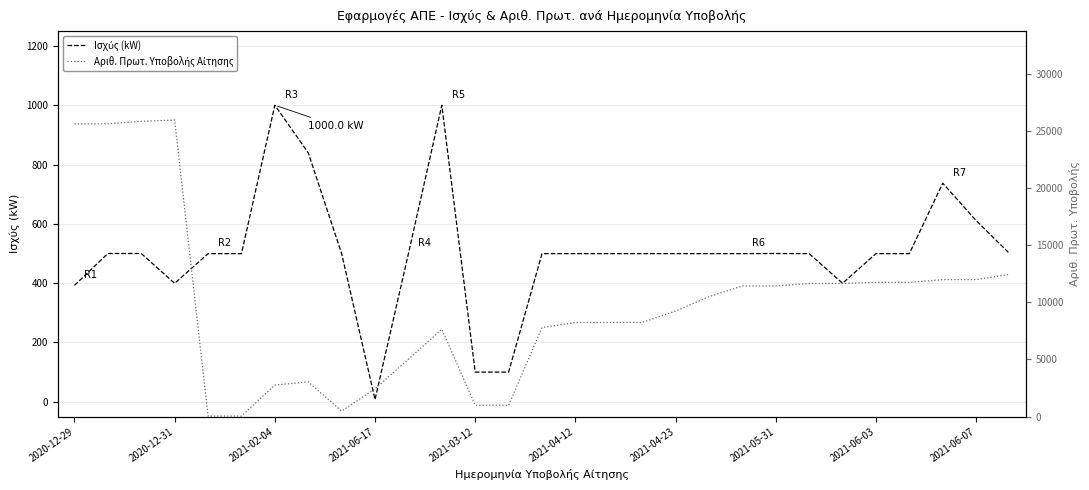

What are all the series names shown in the legend?

Ισχύς (kW), Αριθ. Πρωτ. Υποβολής Αίτησης